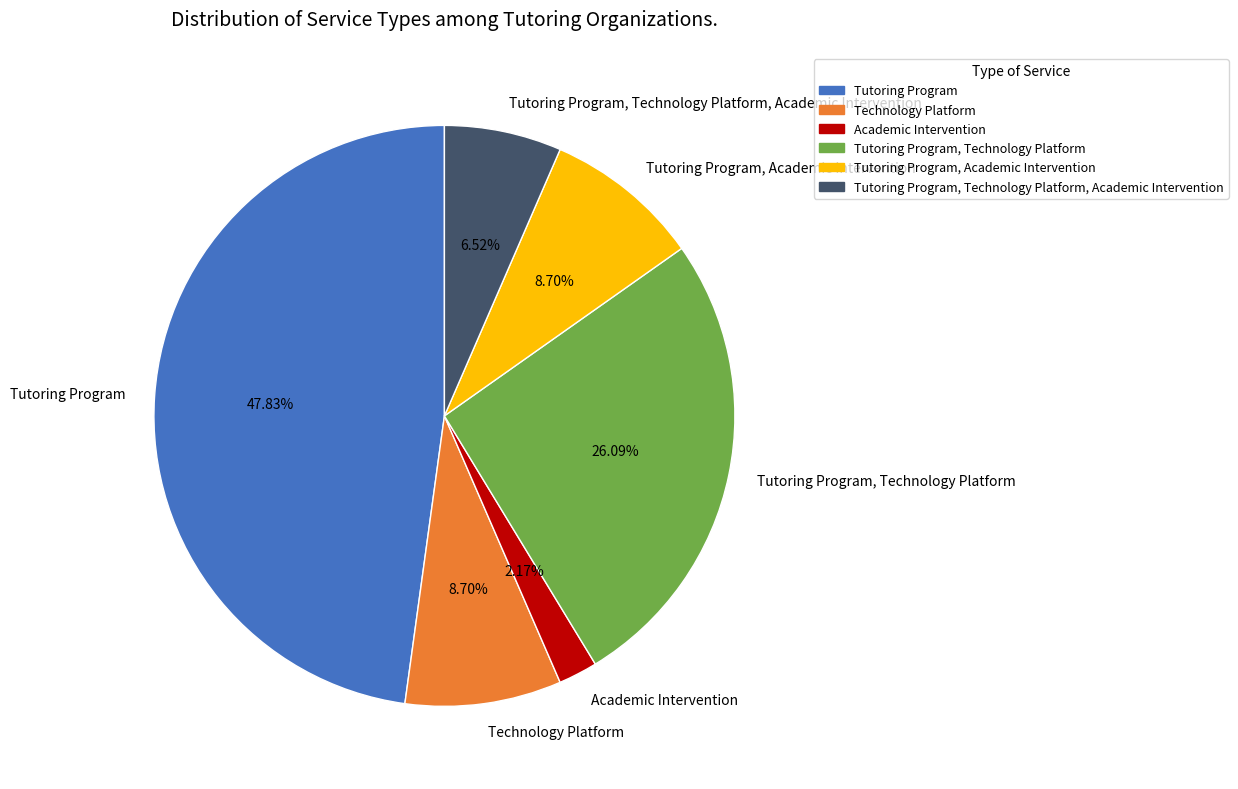

Count the number of slices in the pie.

6